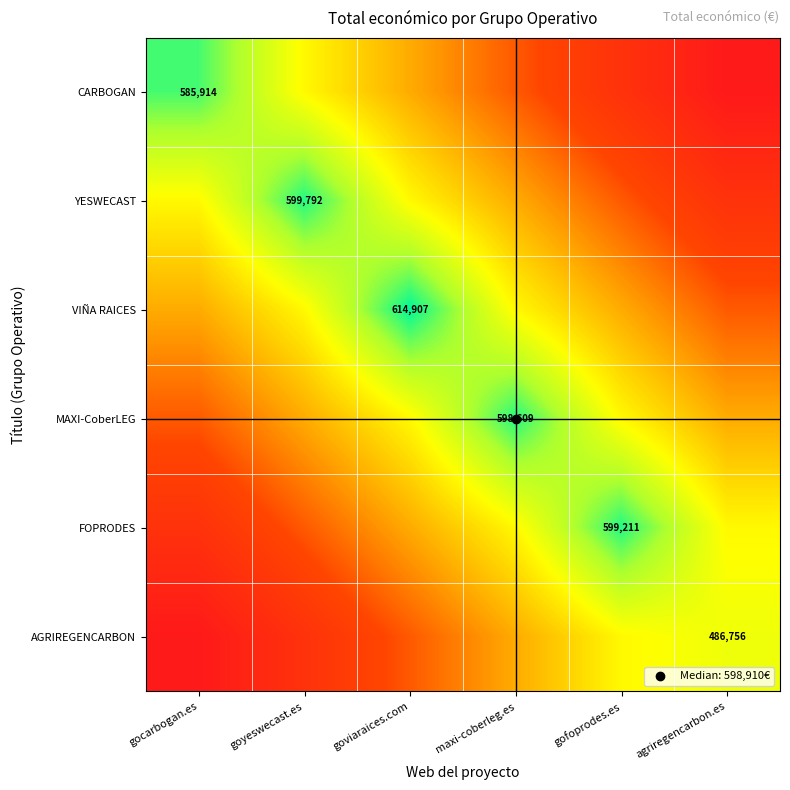

Count the number of categories in the chart.

6